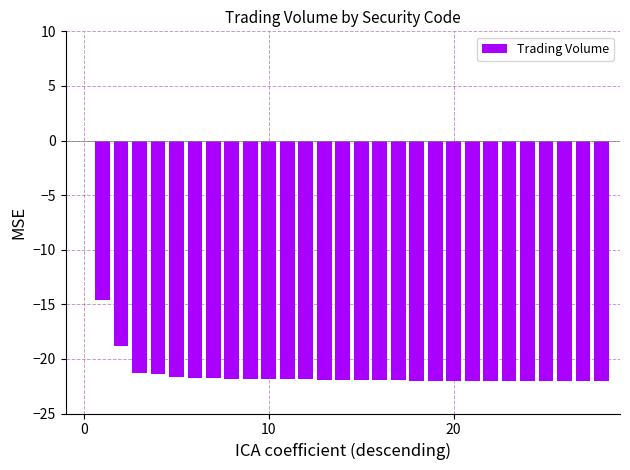

What is the sum of all values?

-602.1